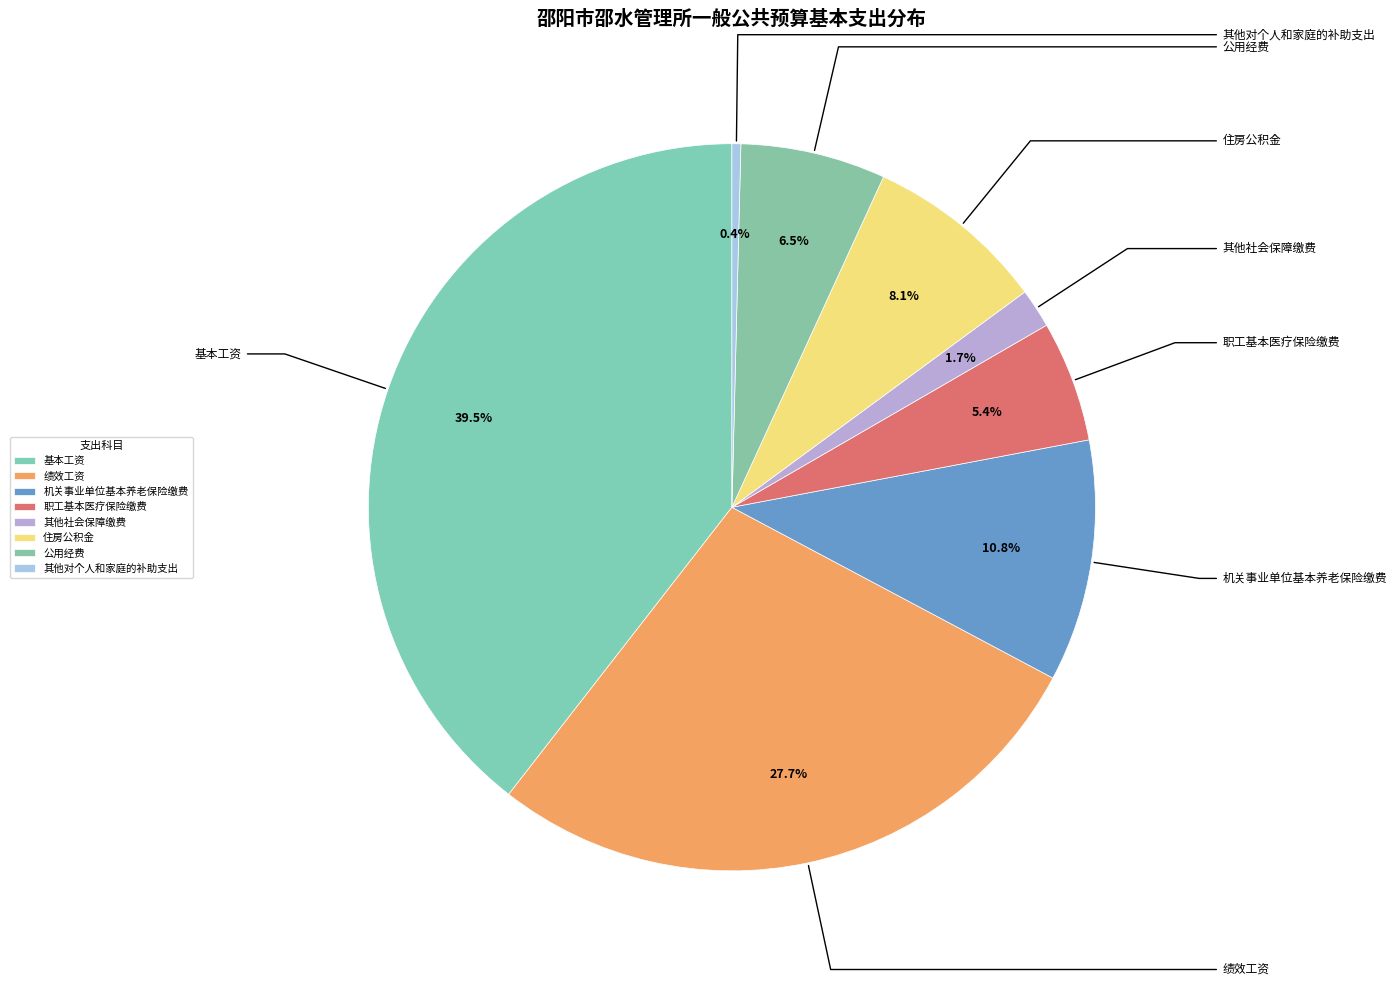

What percentage is the 机关事业单位基本养老保险缴费 slice, to the nearest percent?

11%